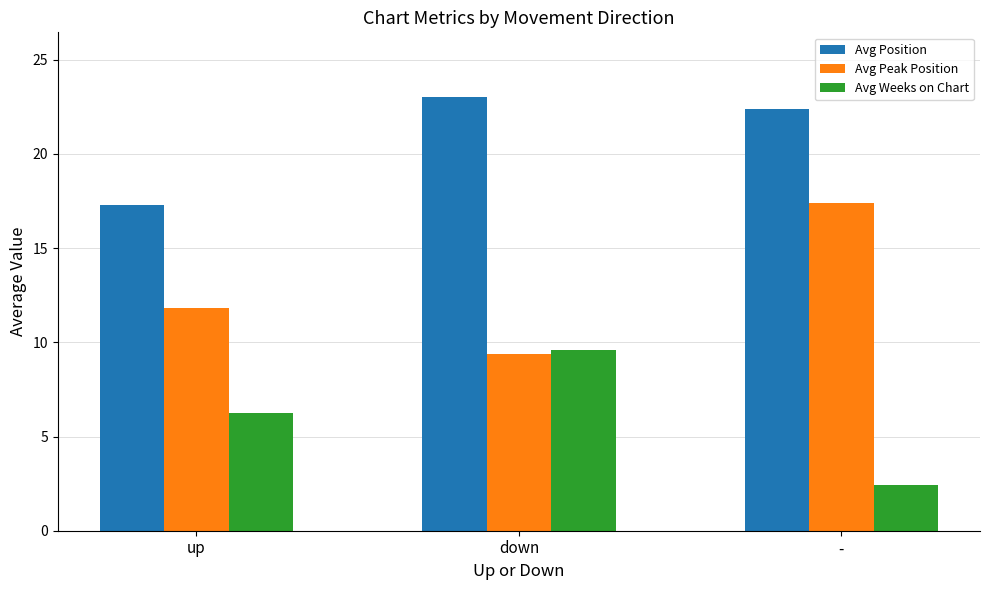

How many values in the Avg Position series exceed 22?

2